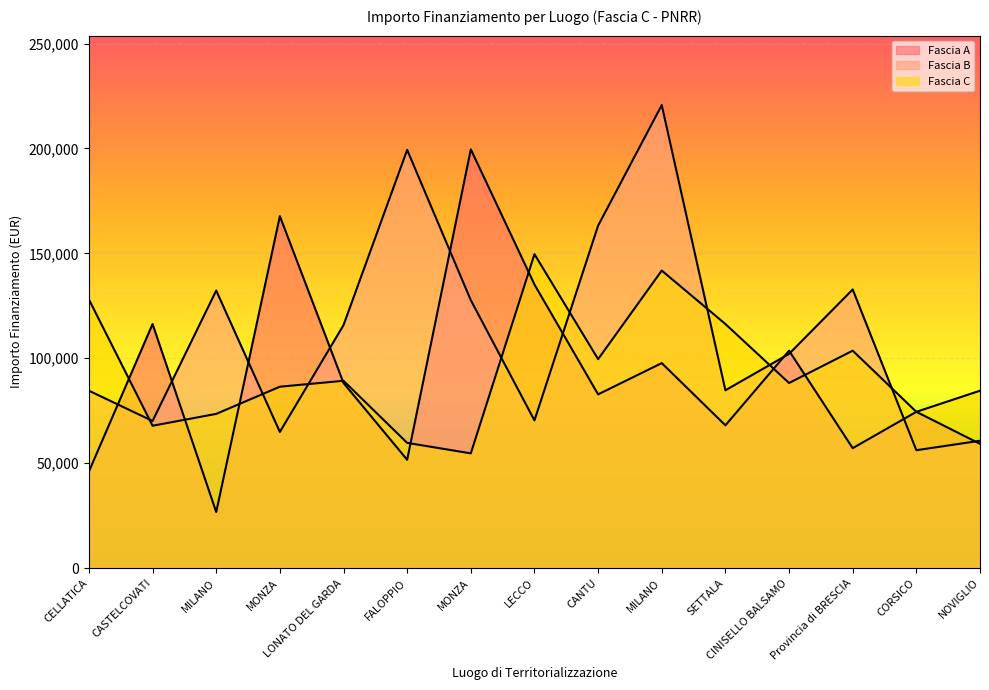

True or false: Fascia C has a value of 141794.5 at MILANO.

True